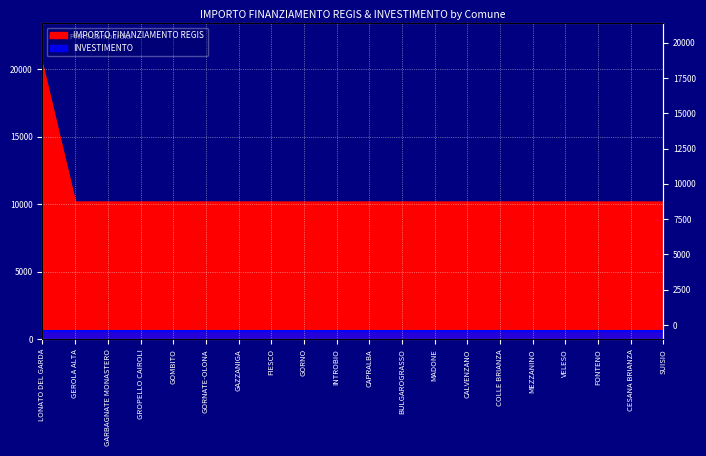

True or false: the data shows 10172 at CALVENZANO.

True